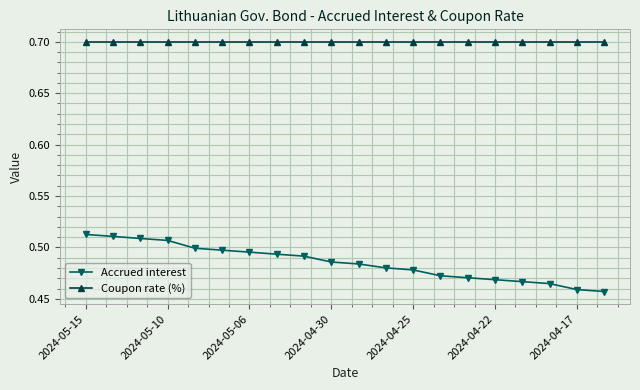

What is the average value of the Coupon rate (%) series?

0.7